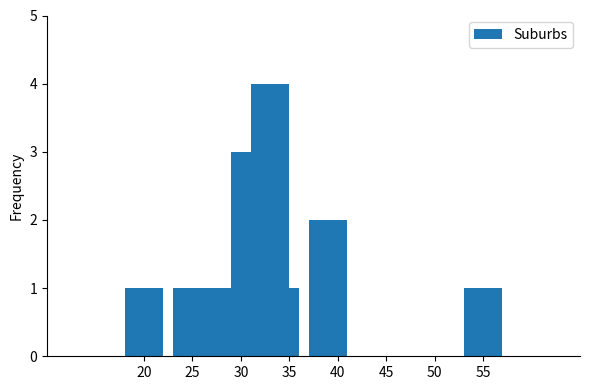

Reading left to right, what are all the values shown in this chart?

1	1	1	3	2	4	1	2	1